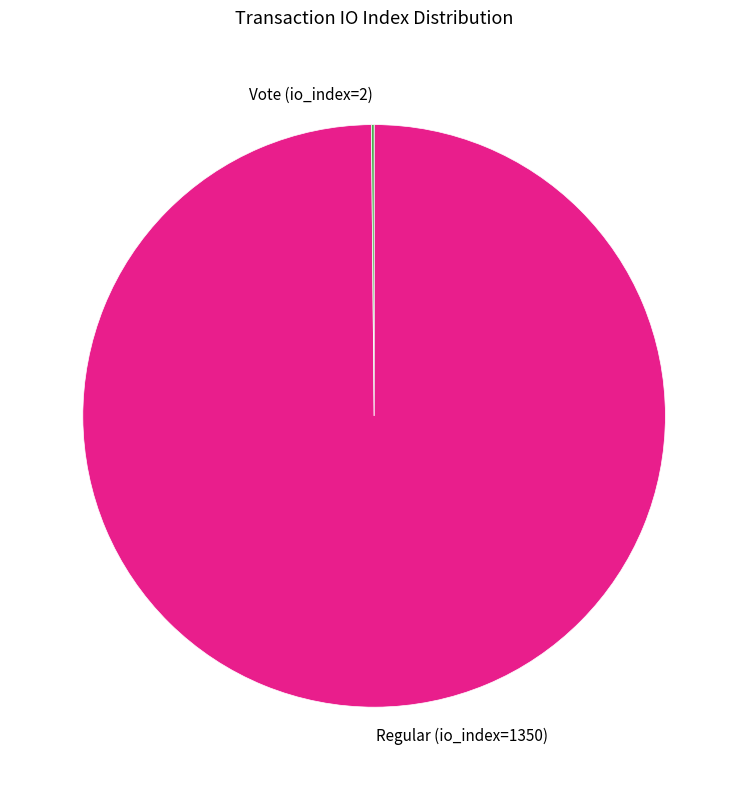

Which slice represents more than half of the pie?

Regular (io_index=1350)